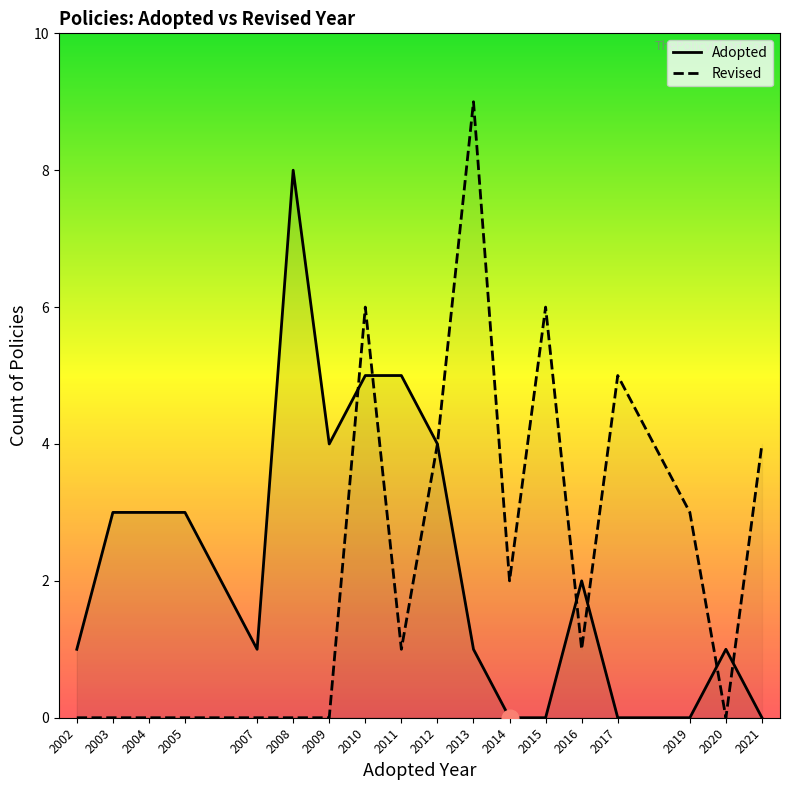

Is the value of Revised at 2011 greater than the value of Adopted at 2017?

Yes